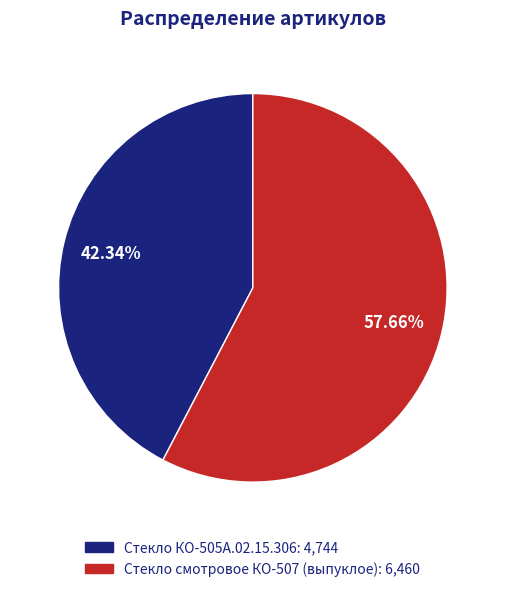

Does any single category account for the majority?

Yes